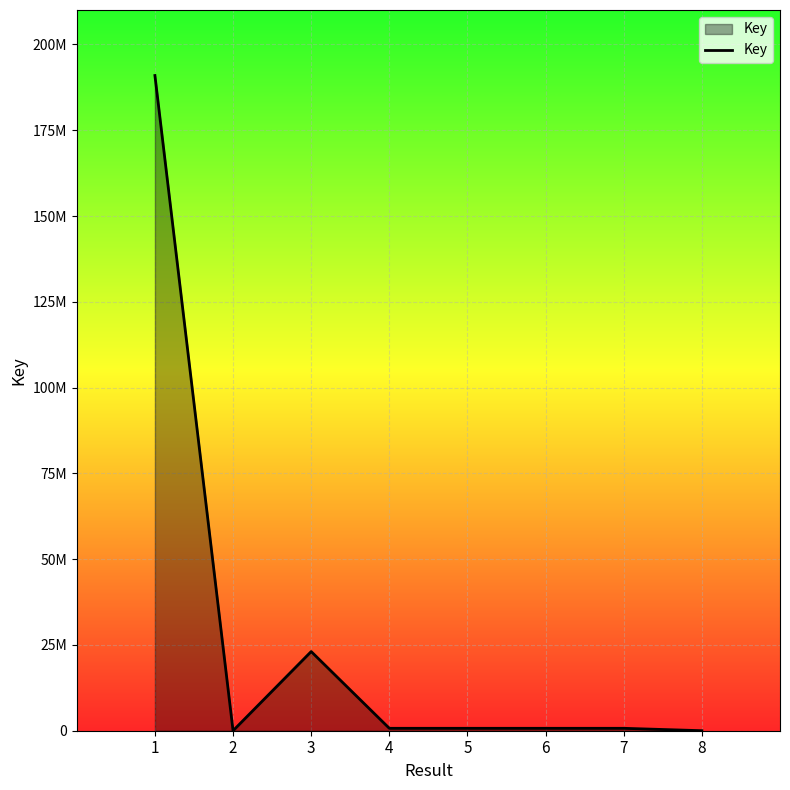

Is this an area chart (filled region under the line)?

Yes